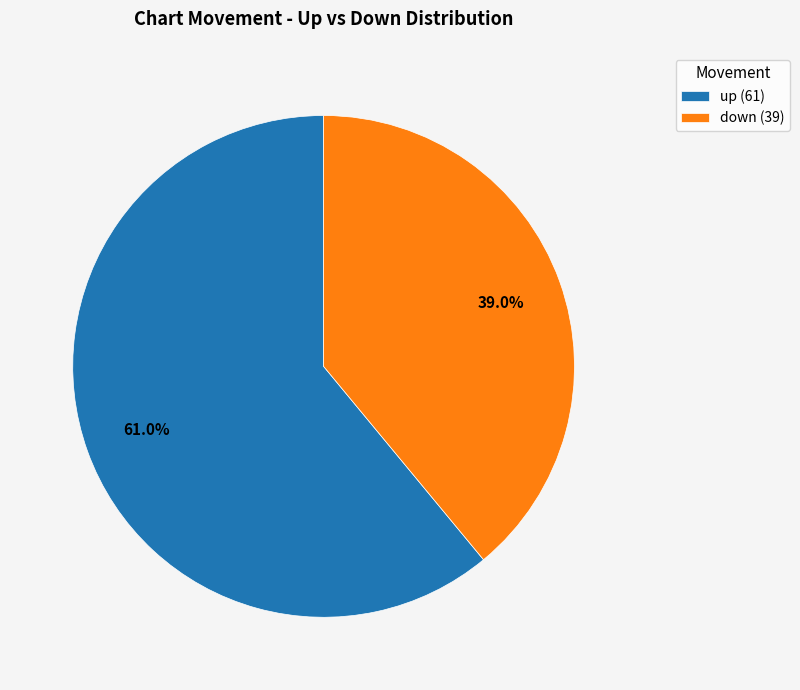

Is the sum of up (61) and down (39) greater than half?

Yes